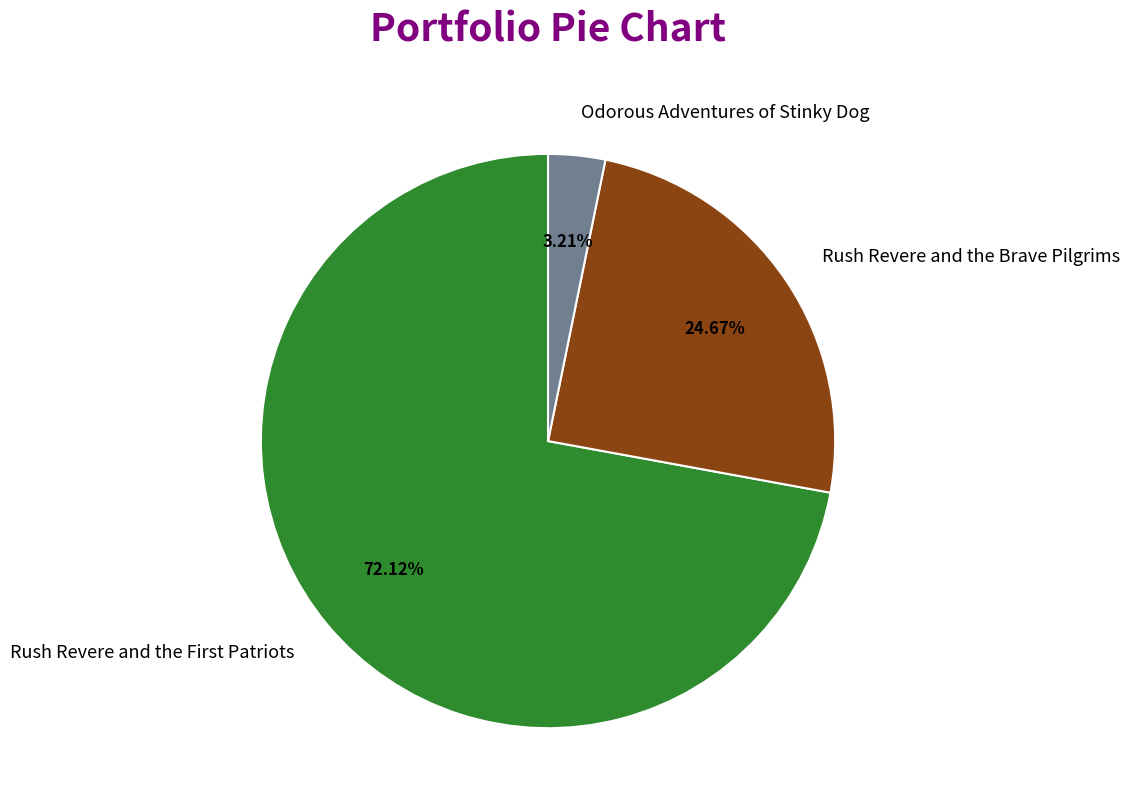

How many slices are in this pie chart?

3